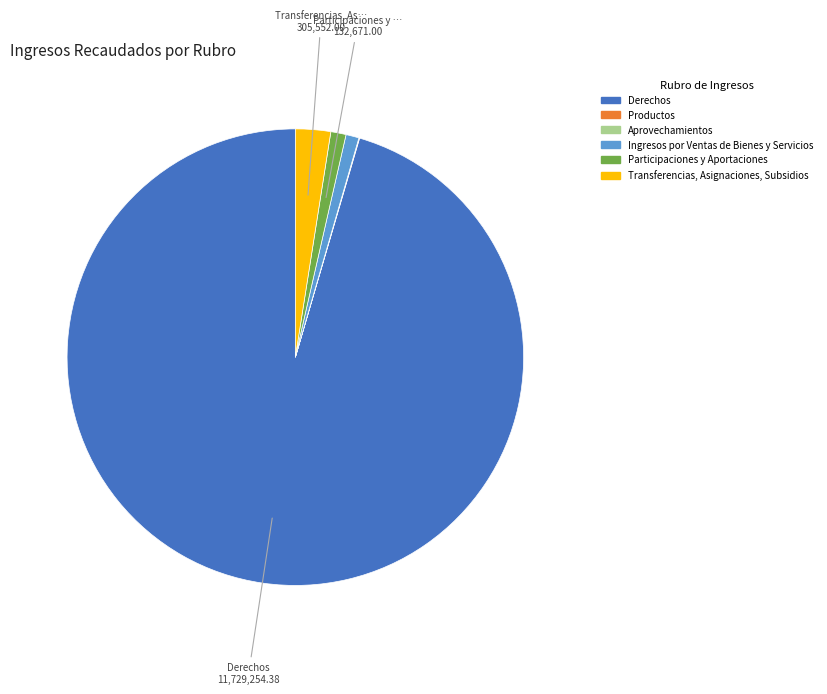

Does any single category account for the majority?

Yes